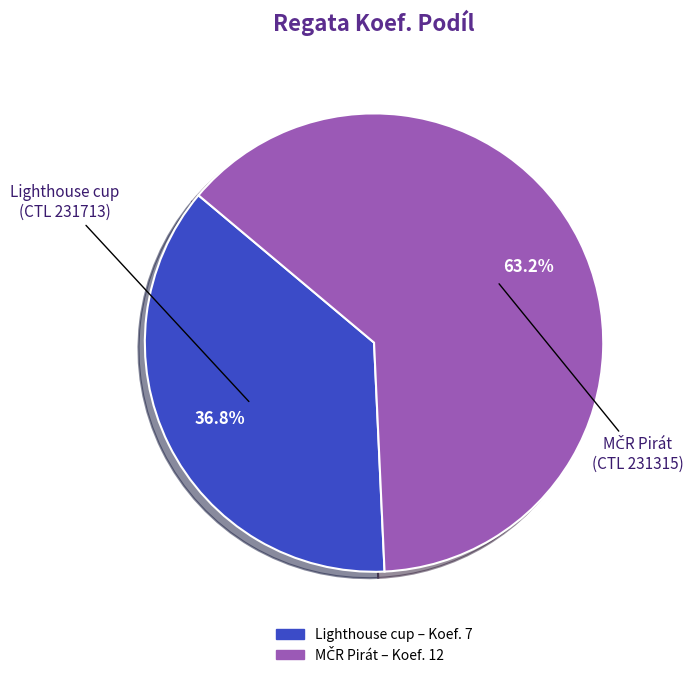

Which category has the smallest portion of the pie?

Lighthouse cup (CTL 231713)